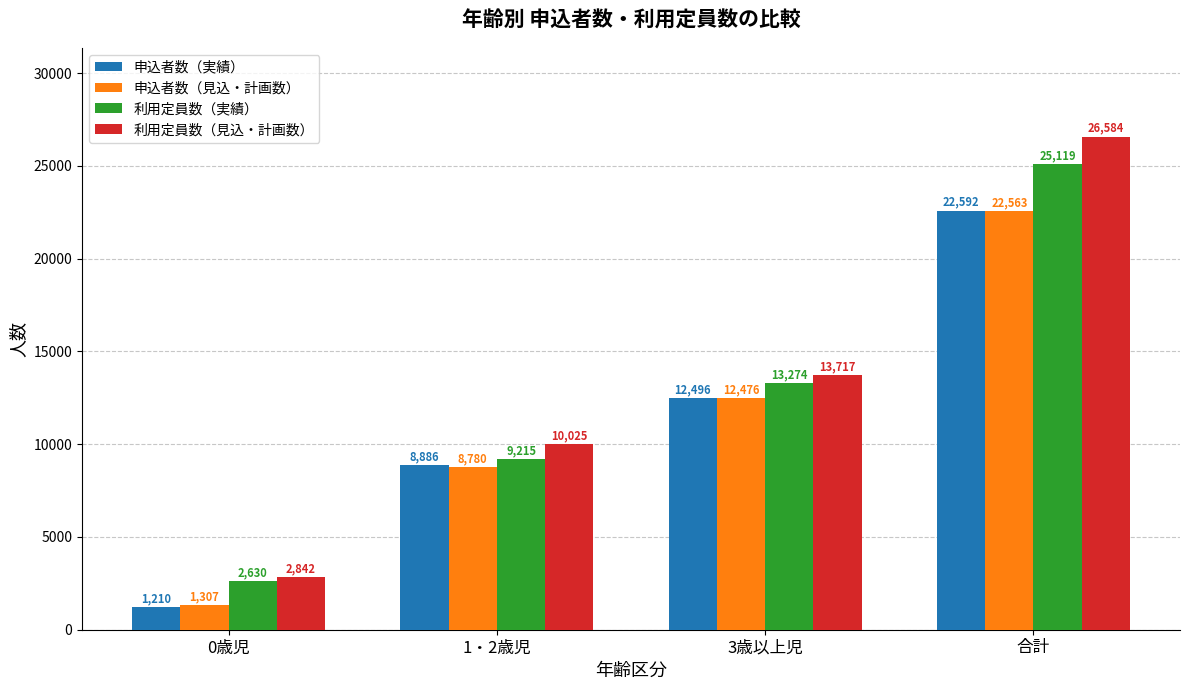

What is the approximate value of 利用定員数（実績） at 0歳児, to the nearest 10?

2630